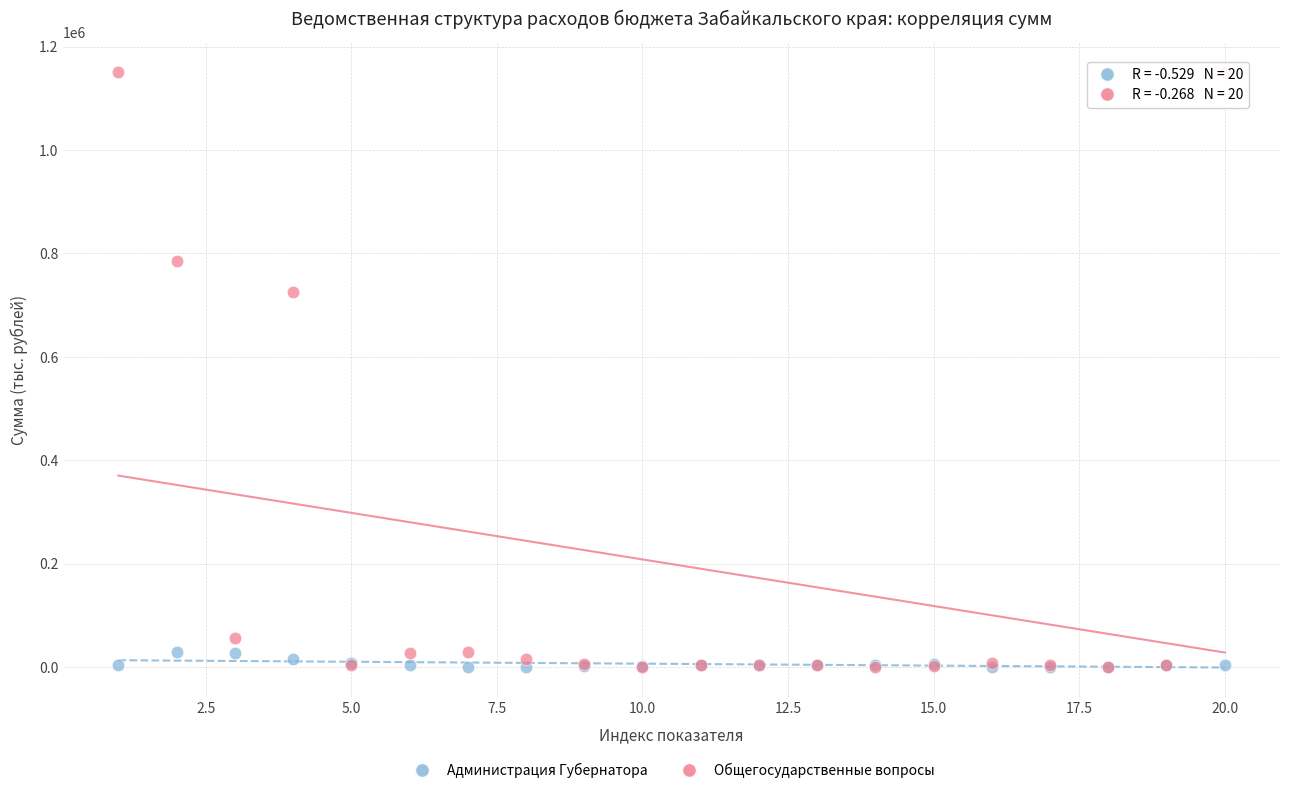

Which series has the widest spread of Y values?

Общегосударственные вопросы